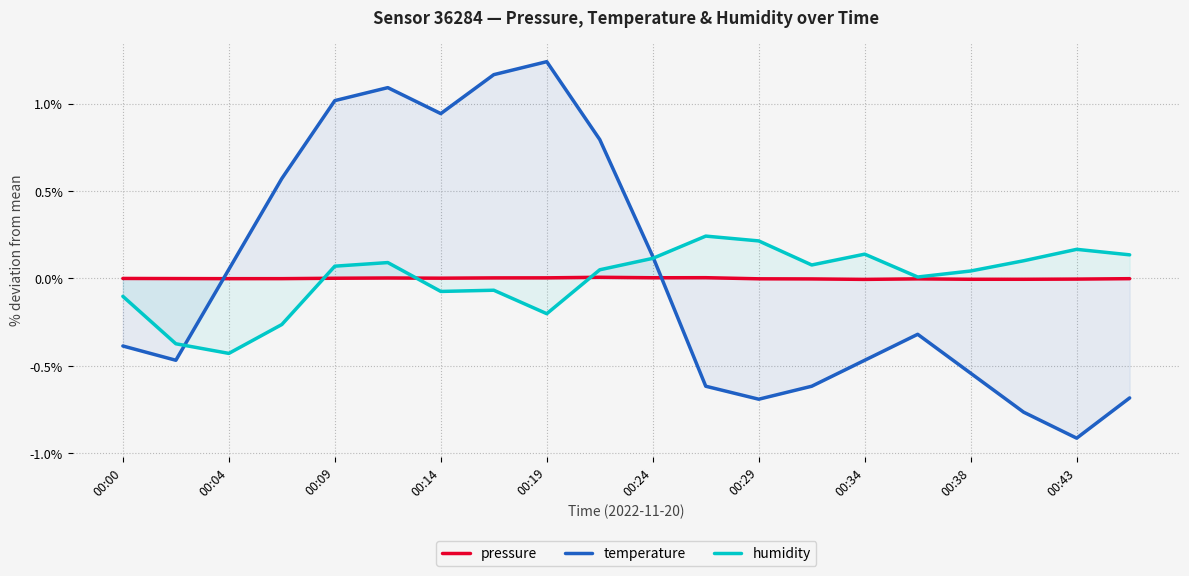

How many intersections are there between humidity and pressure?

3